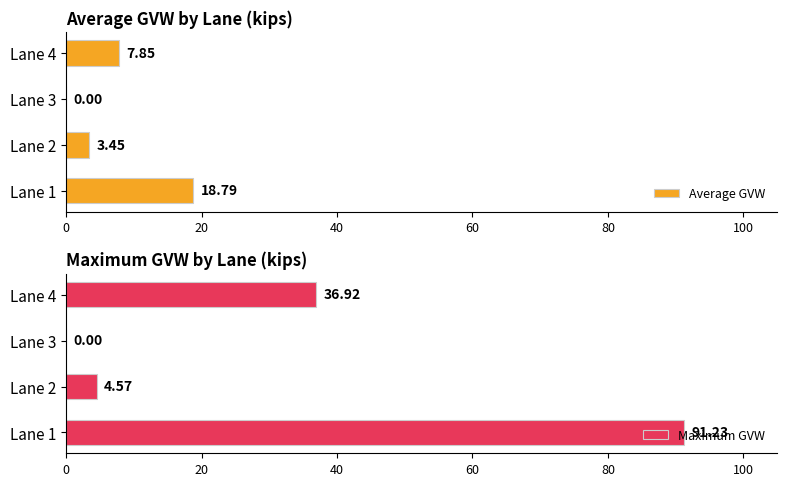

Does the chart contain any negative values?

No